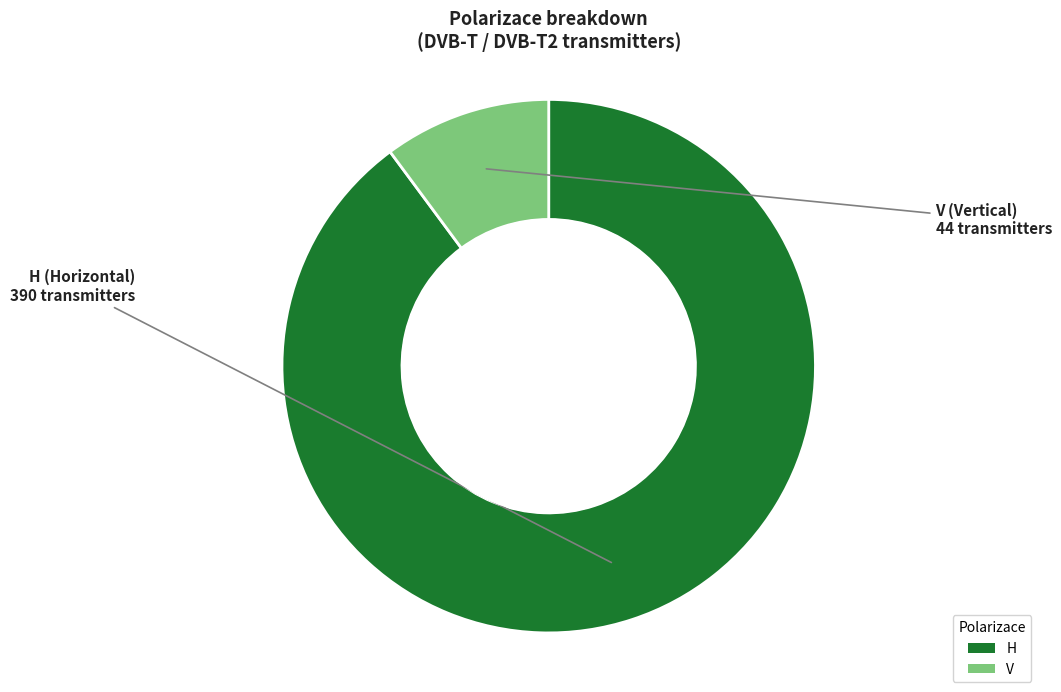

Combined, do V and H account for over 50%?

Yes